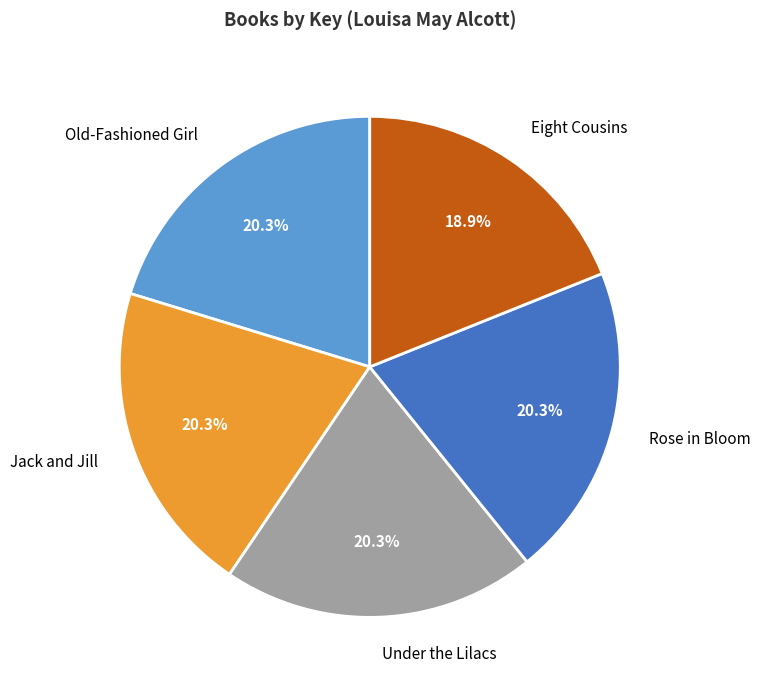

Does any single category account for the majority?

No